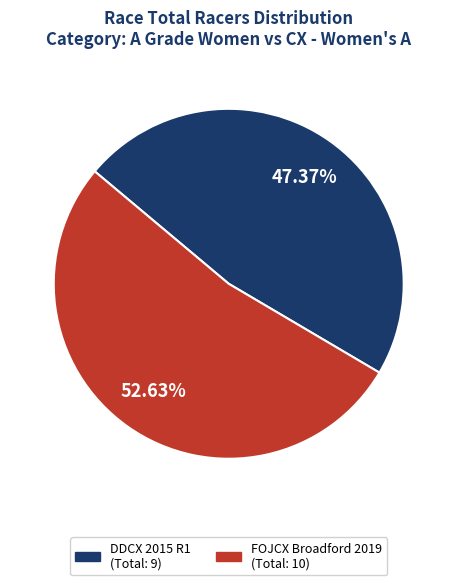

Does any single category account for the majority?

Yes